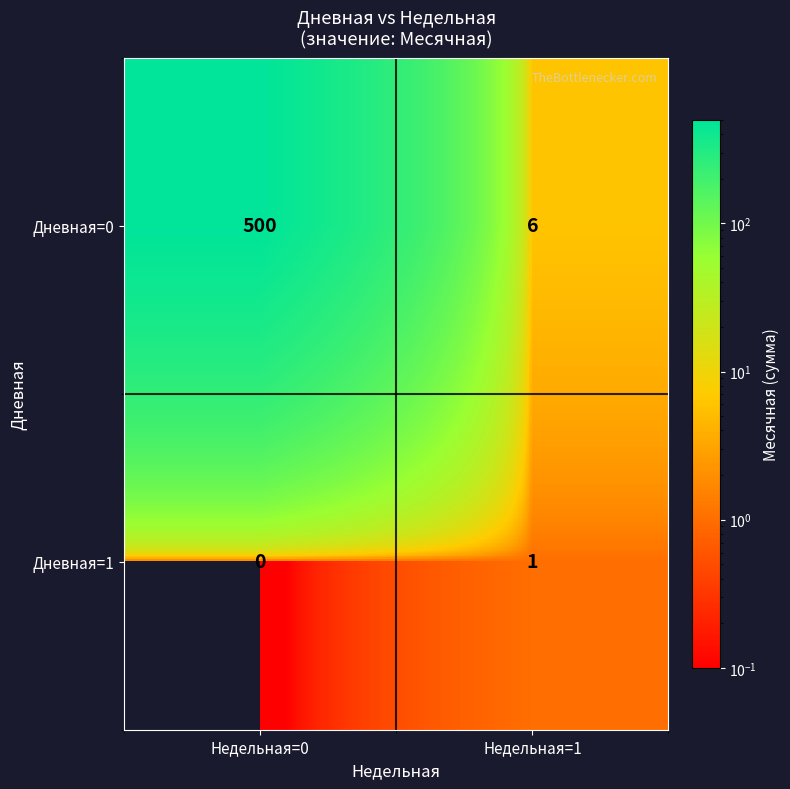

Reading left to right, extract all data points from this chart.

Дневная=0: 500	6
Дневная=1: 0	1